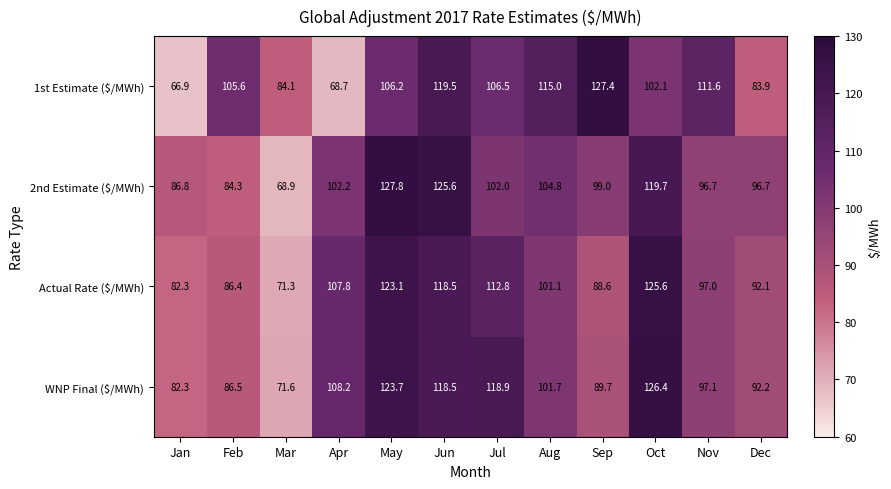

At which label does WNP Final ($/MWh) reach its peak?

Oct